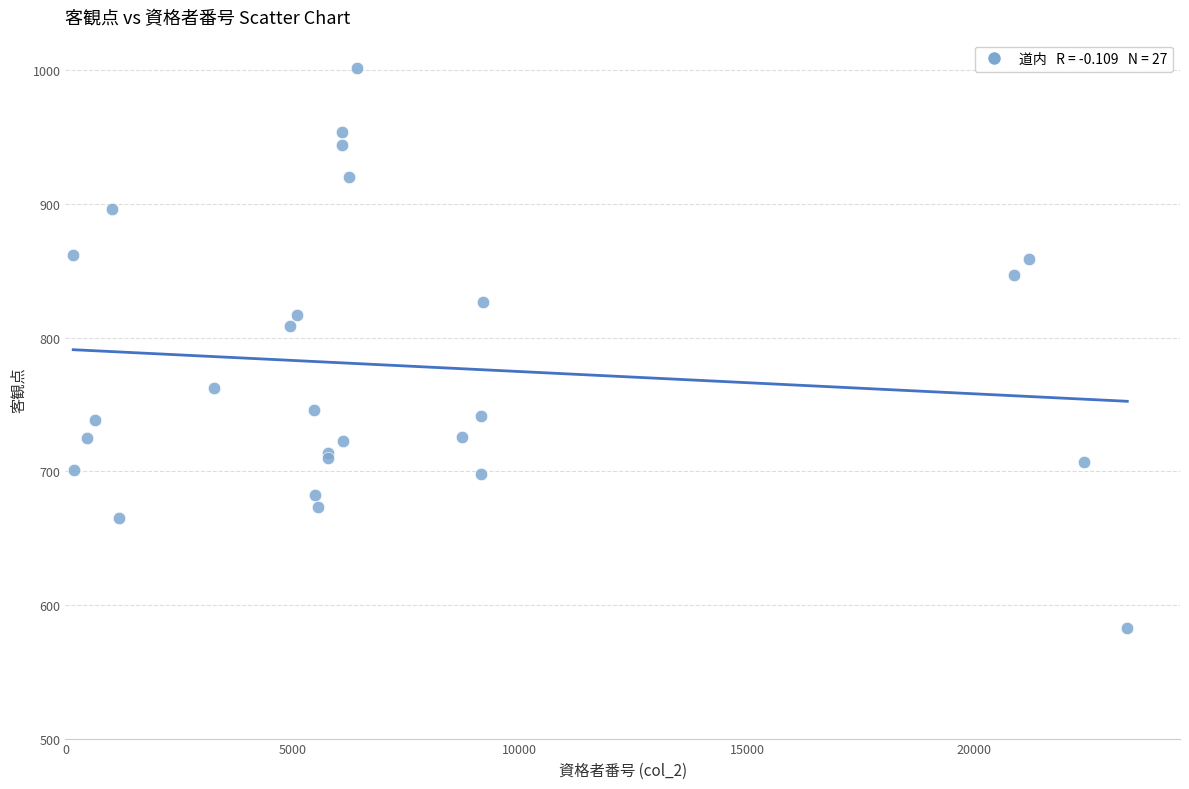

What Y value in the scatter plot is closest to 792?

809